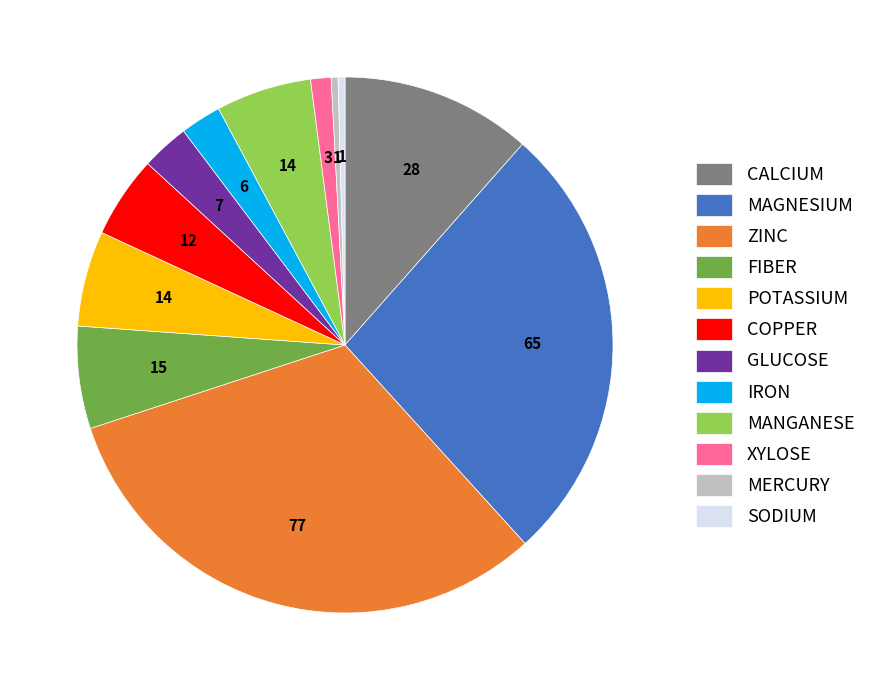

Approximately how many times larger is the value at ZINC compared to POTASSIUM?

5.5